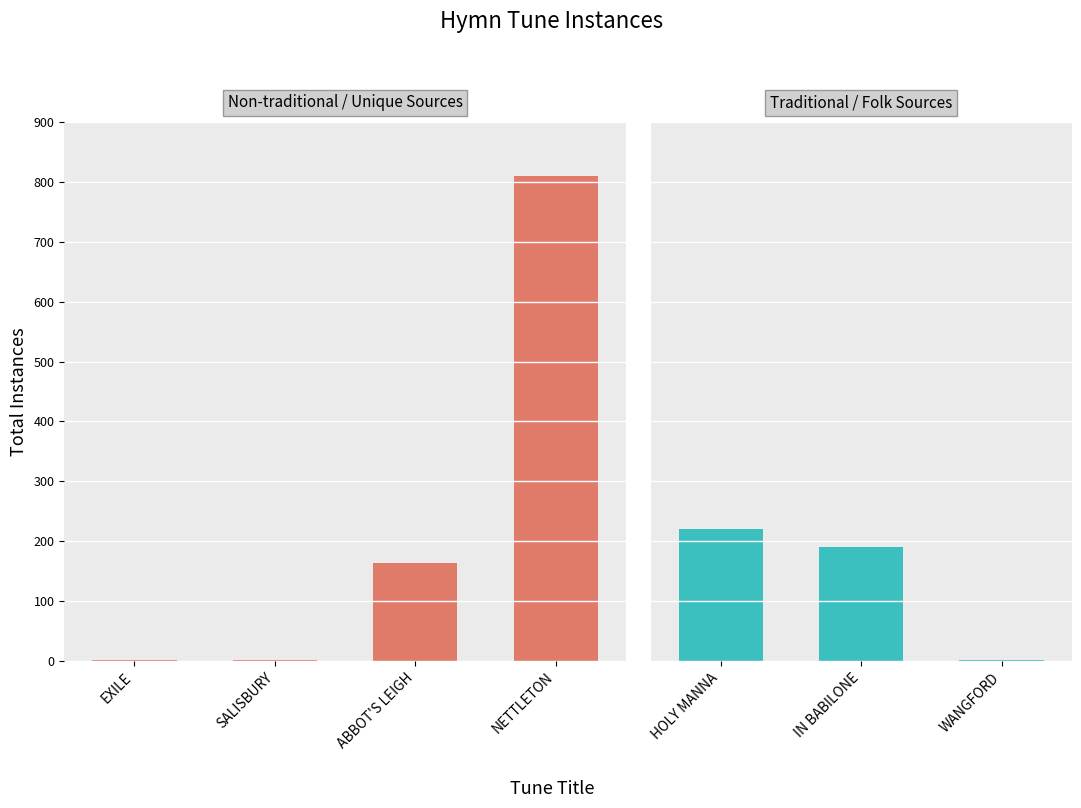

At which label does the data first exceed 164?

NETTLETON